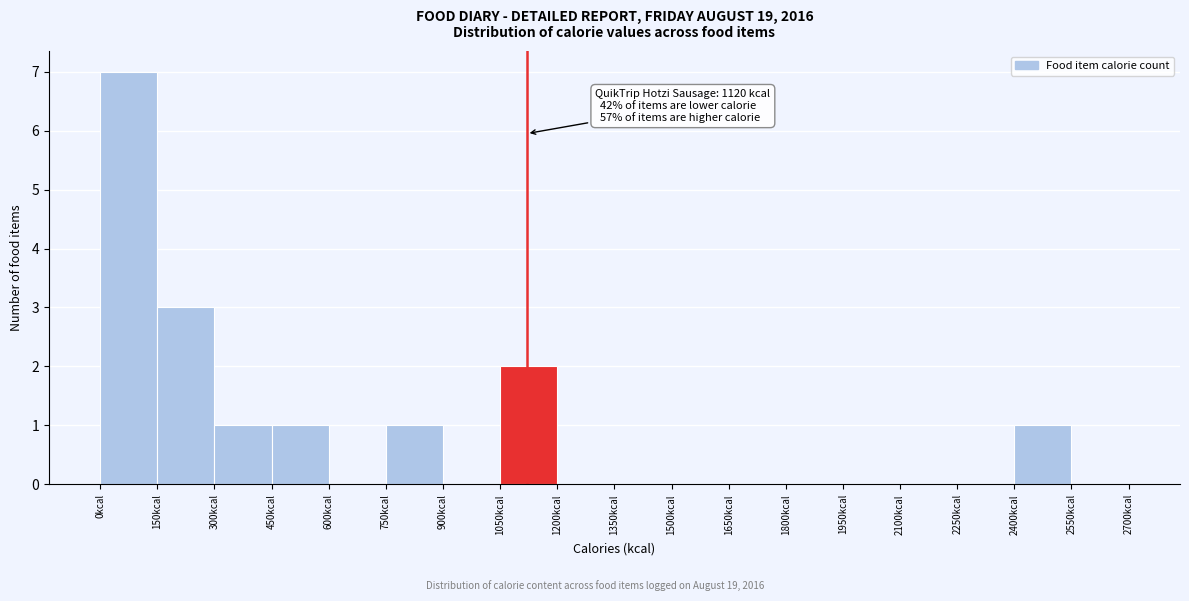

Over which range of the x-axis is the bar tallest?

0 to 150